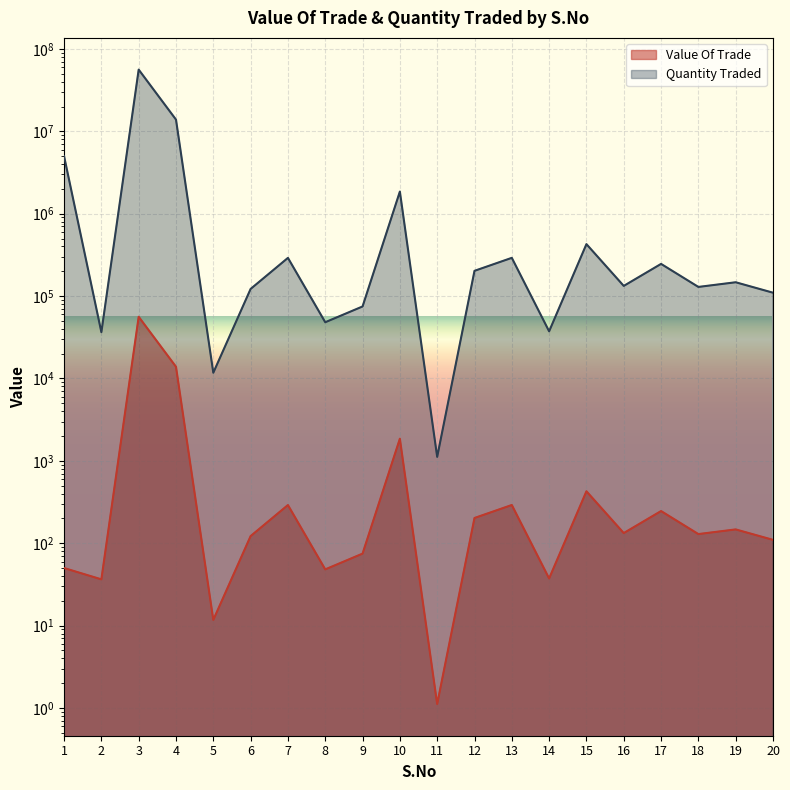

Where is the first local minimum for Quantity Traded?

2